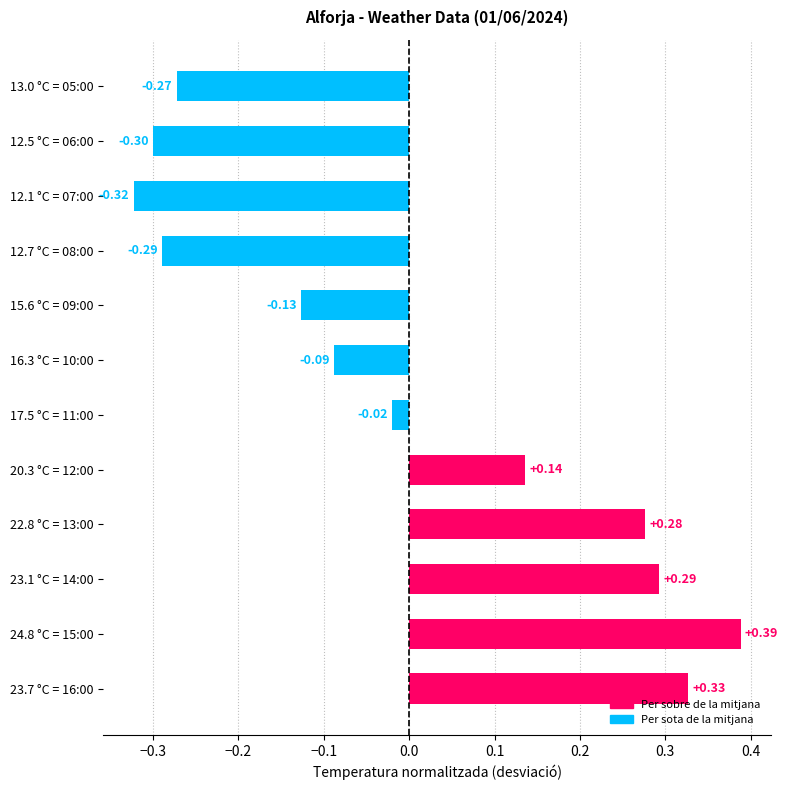

List the labels in order of value, largest first.

24.8 °C = 15:00, 23.7 °C = 16:00, 23.1 °C = 14:00, 22.8 °C = 13:00, 20.3 °C = 12:00, 17.5 °C = 11:00, 16.3 °C = 10:00, 15.6 °C = 09:00, 13.0 °C = 05:00, 12.7 °C = 08:00, 12.5 °C = 06:00, 12.1 °C = 07:00